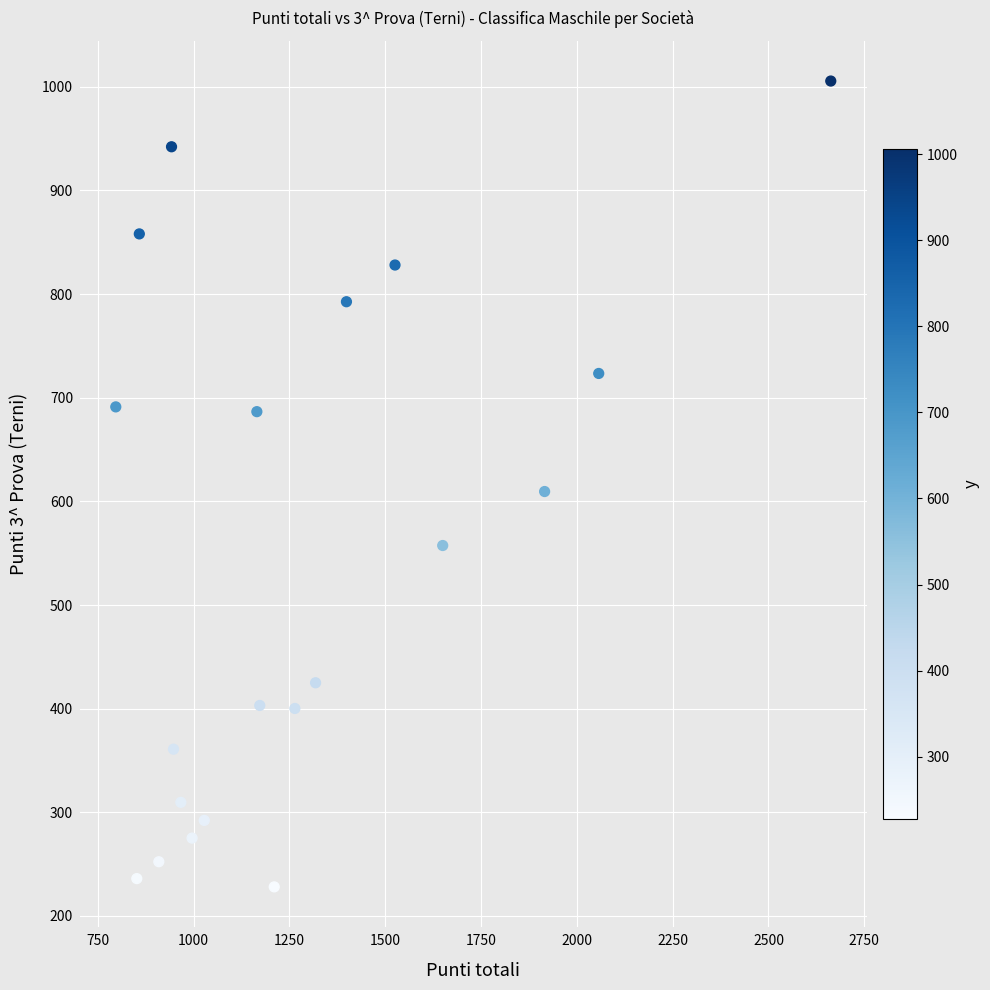

What is the range of Y values (max minus min)?

777.5